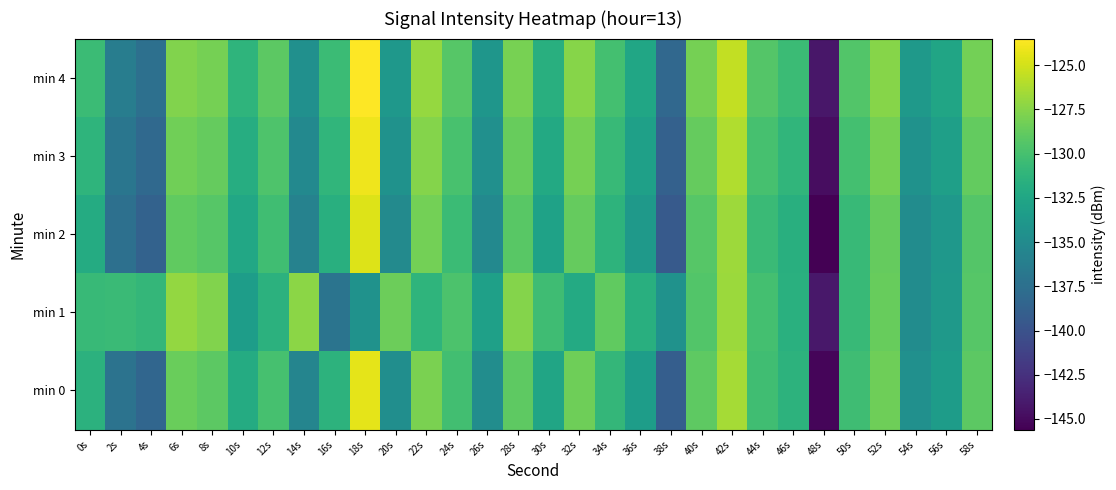

What is the total value across all series at 48s?

-724.3